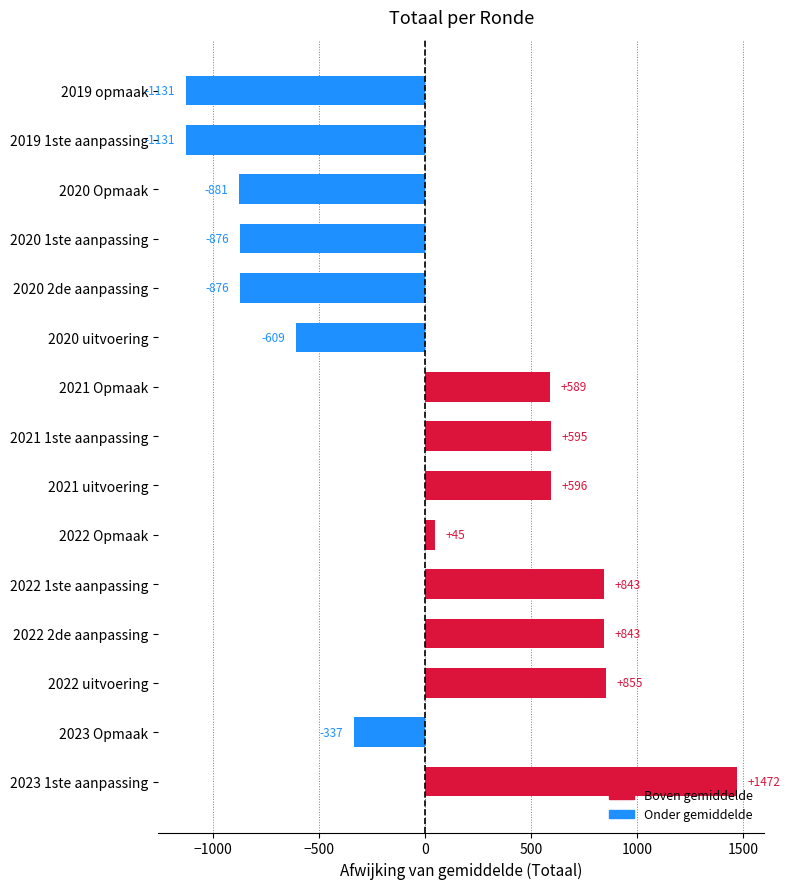

Is it true that the value at 2020 Opmaak is -880.8?

True